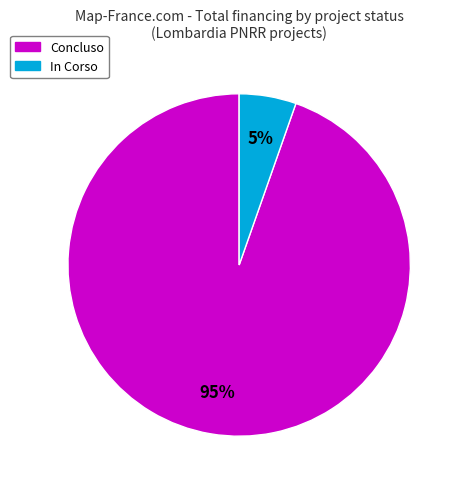

Does any single category account for the majority?

Yes